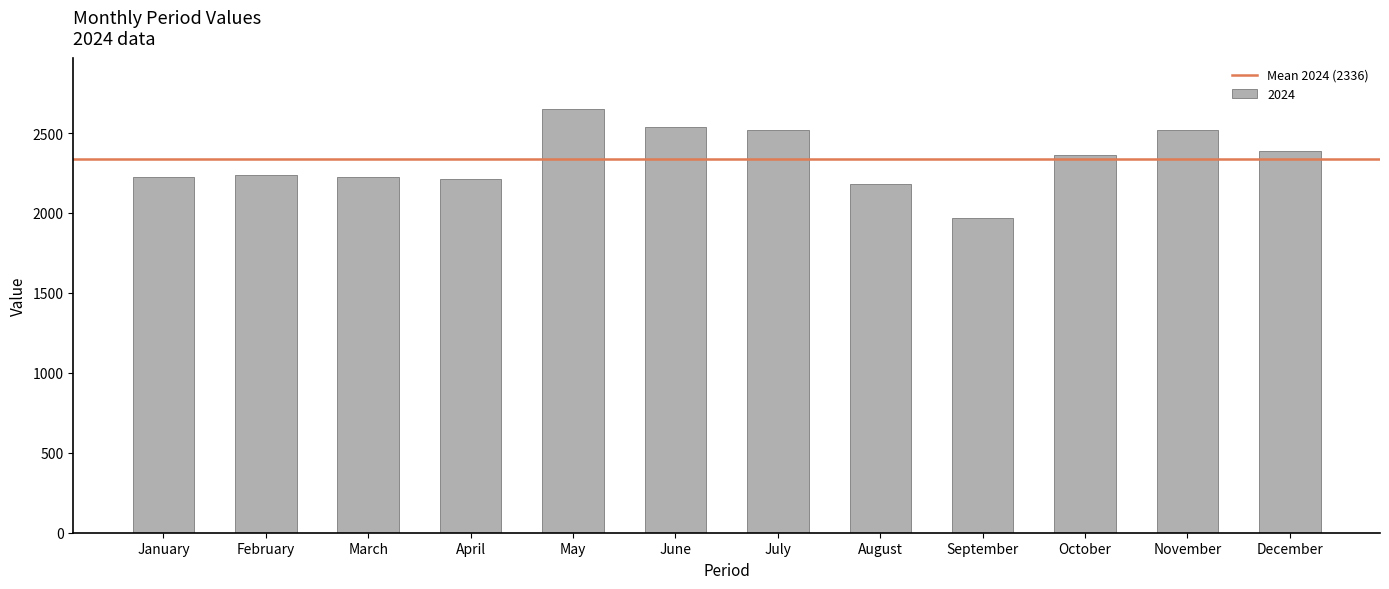

Between October and September, which is larger?

October